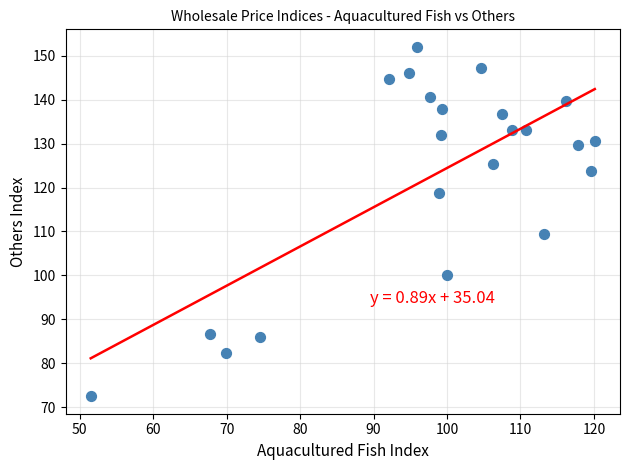

What Y value in the scatter plot is closest to 112?

109.4